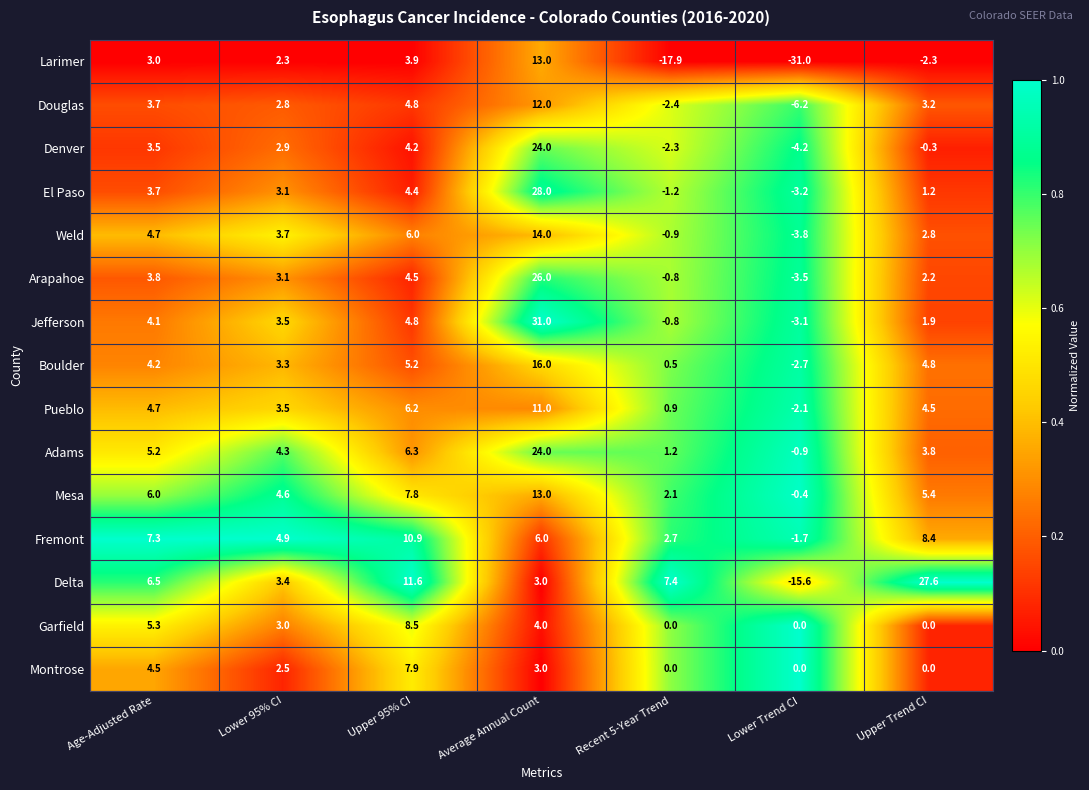

Which series has the largest range (max minus min)?

Larimer